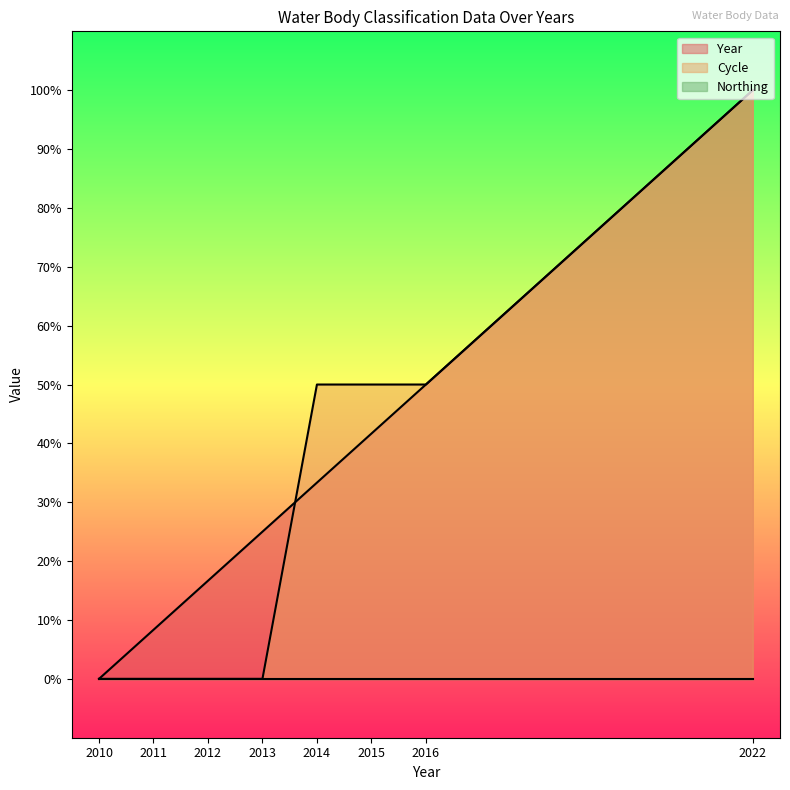

What is the total value across all series at 2013?

25.0